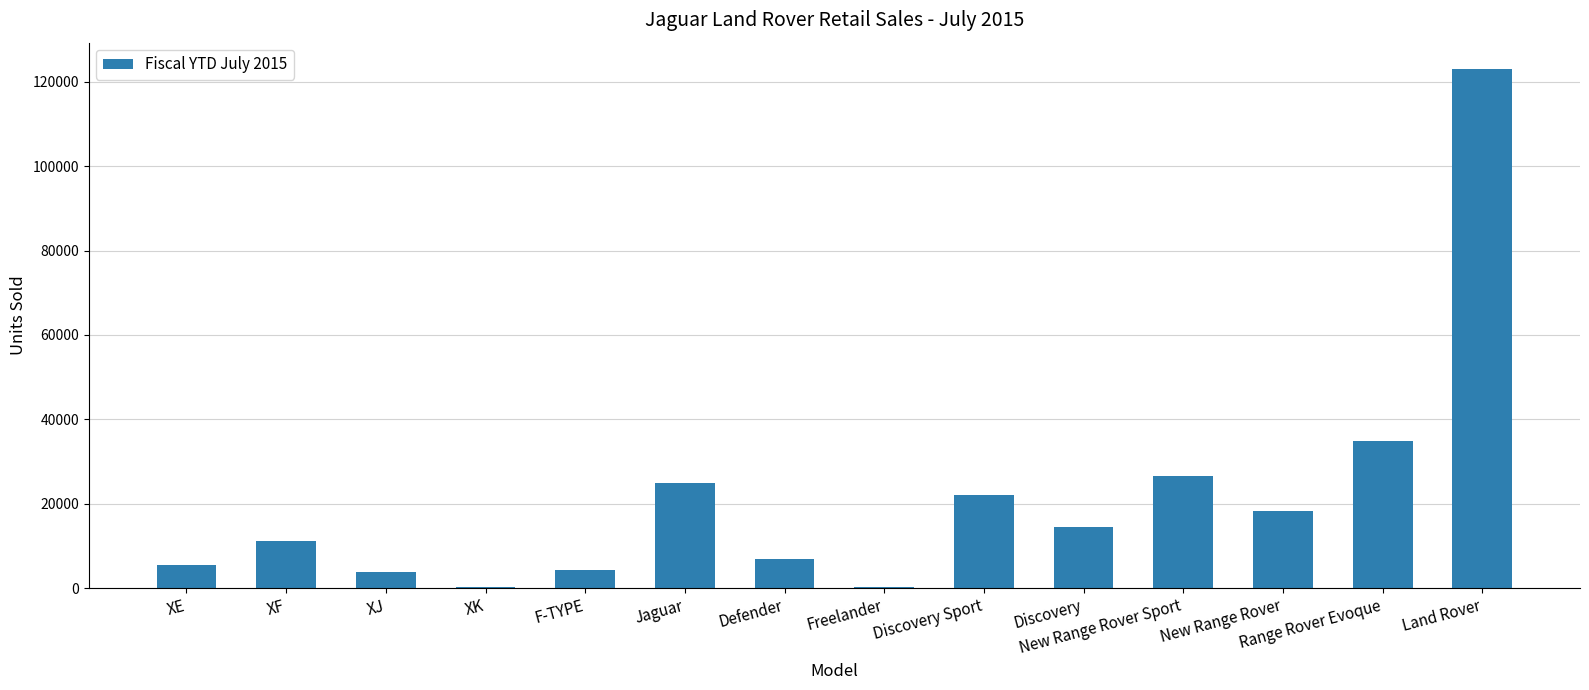

Read the value at Discovery Sport.

21971